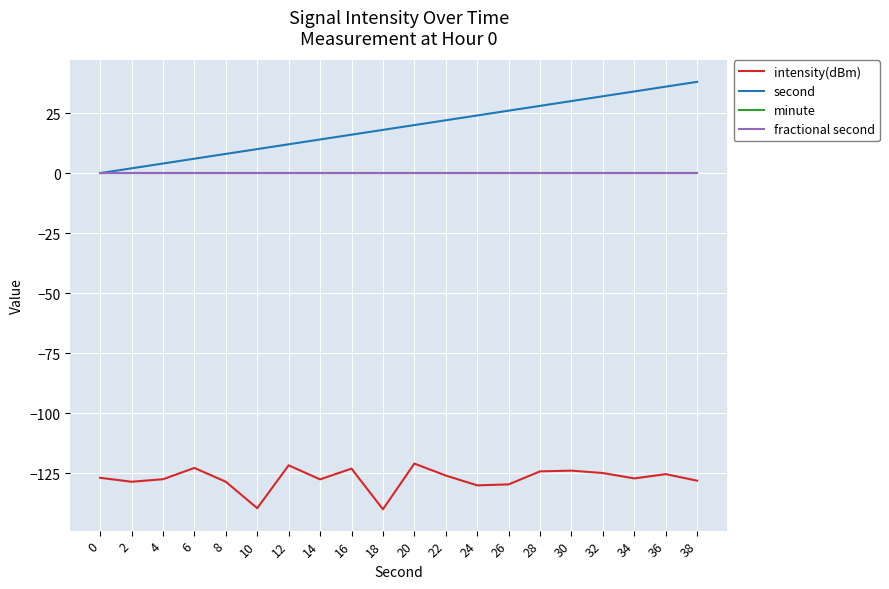

The value of fractional second at 14 is 0.0. True or false?

True